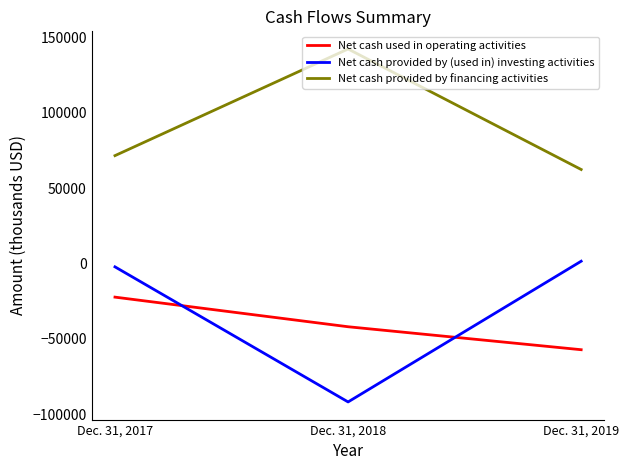

How many values in the Net cash provided by (used in) investing activities series exceed -2199?

1